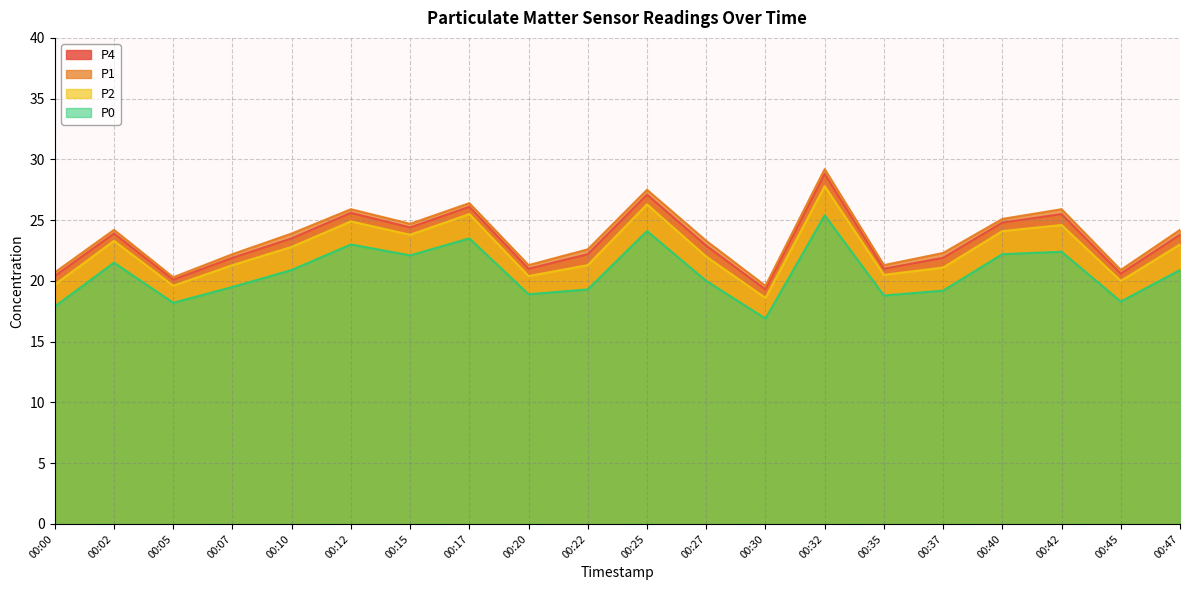

In P1, how many points are lower than both neighbors (excluding endpoints)?

6